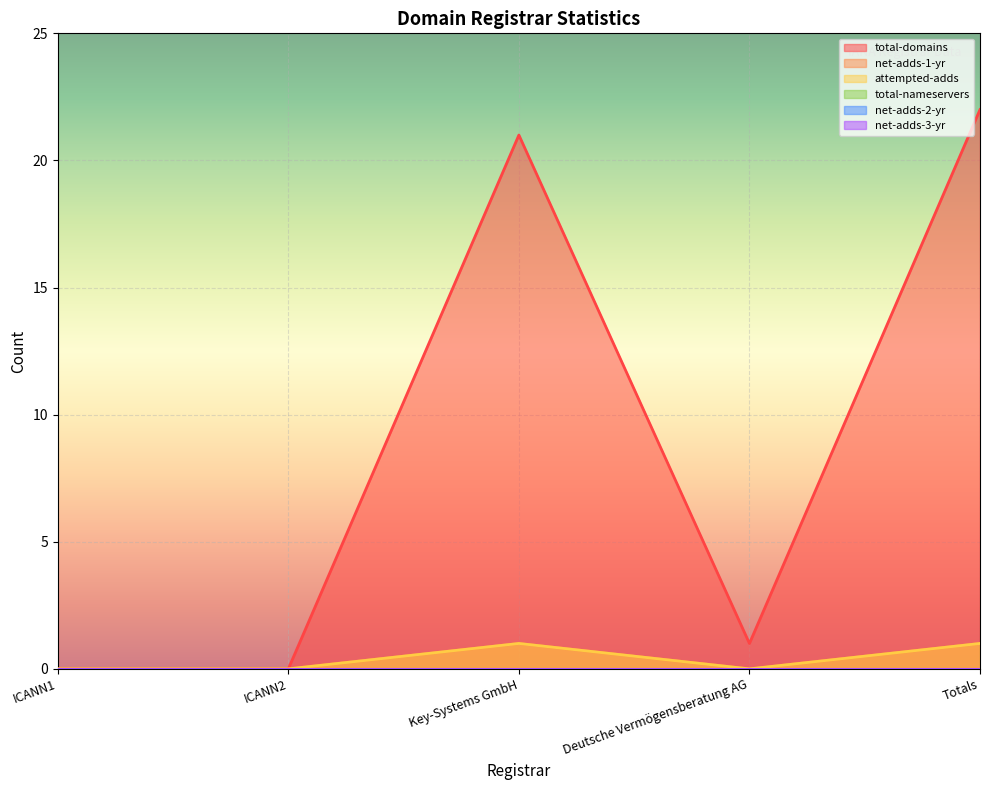

At which label is total-domains closest to 11?

Key-Systems GmbH